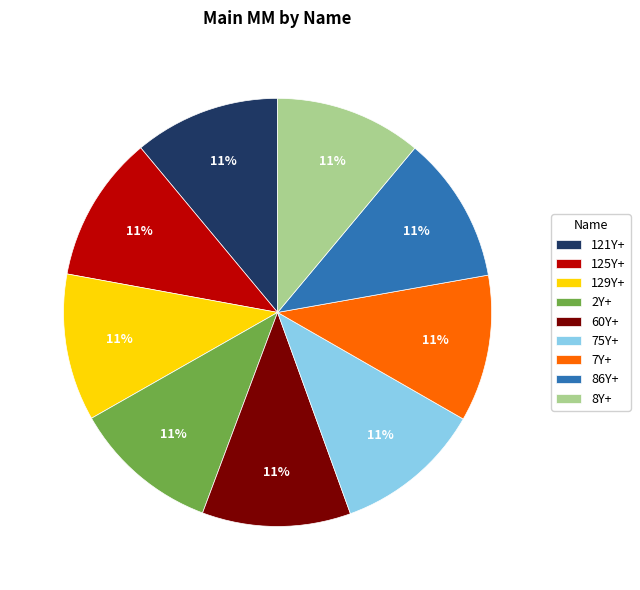

Is there a majority slice in this chart?

No